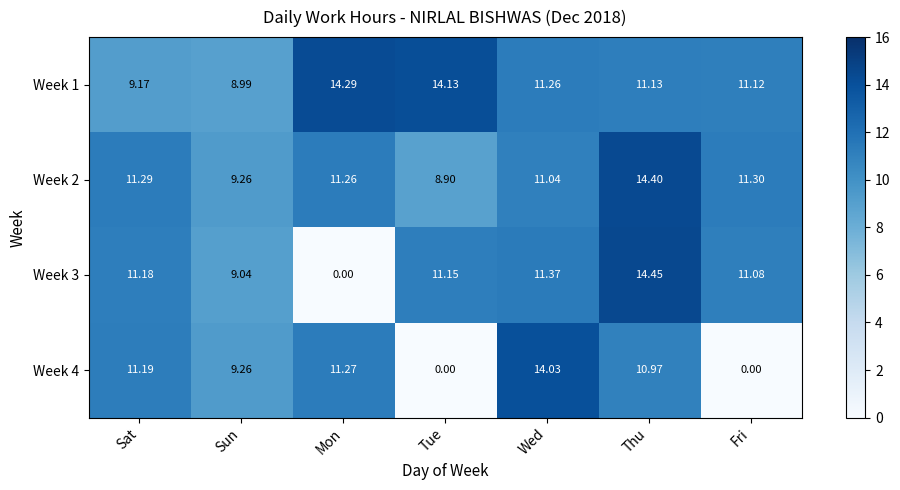

How many series are shown in this chart?

4